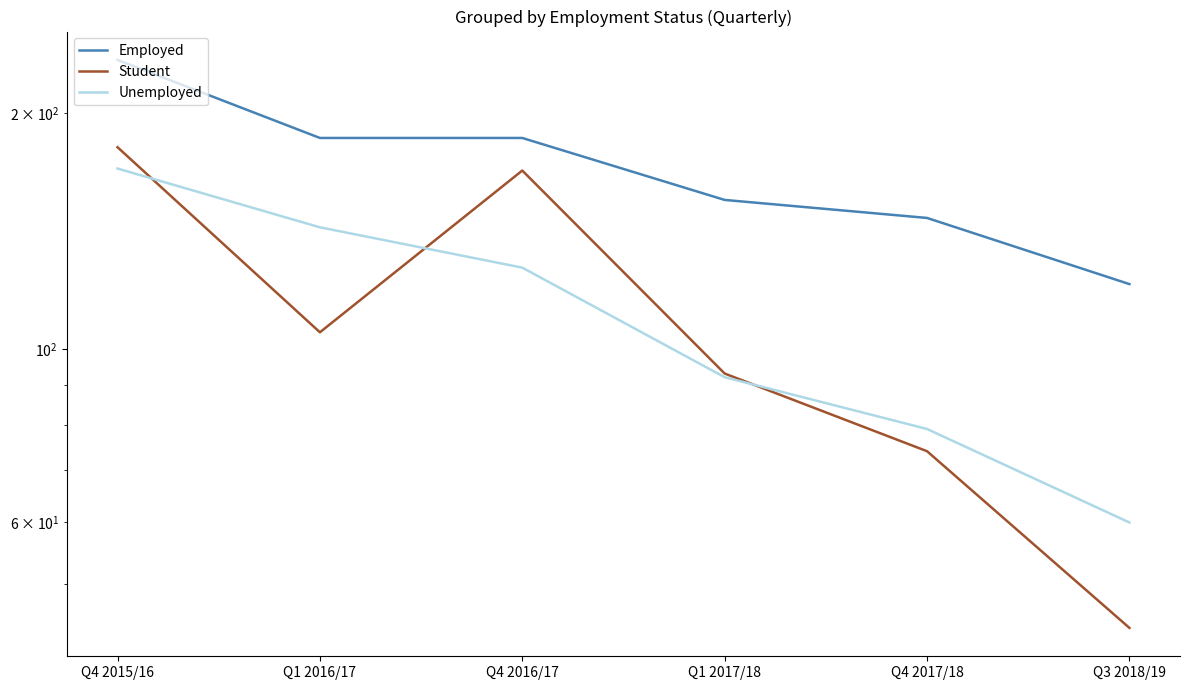

In Student, how many points are lower than both neighbors (excluding endpoints)?

1